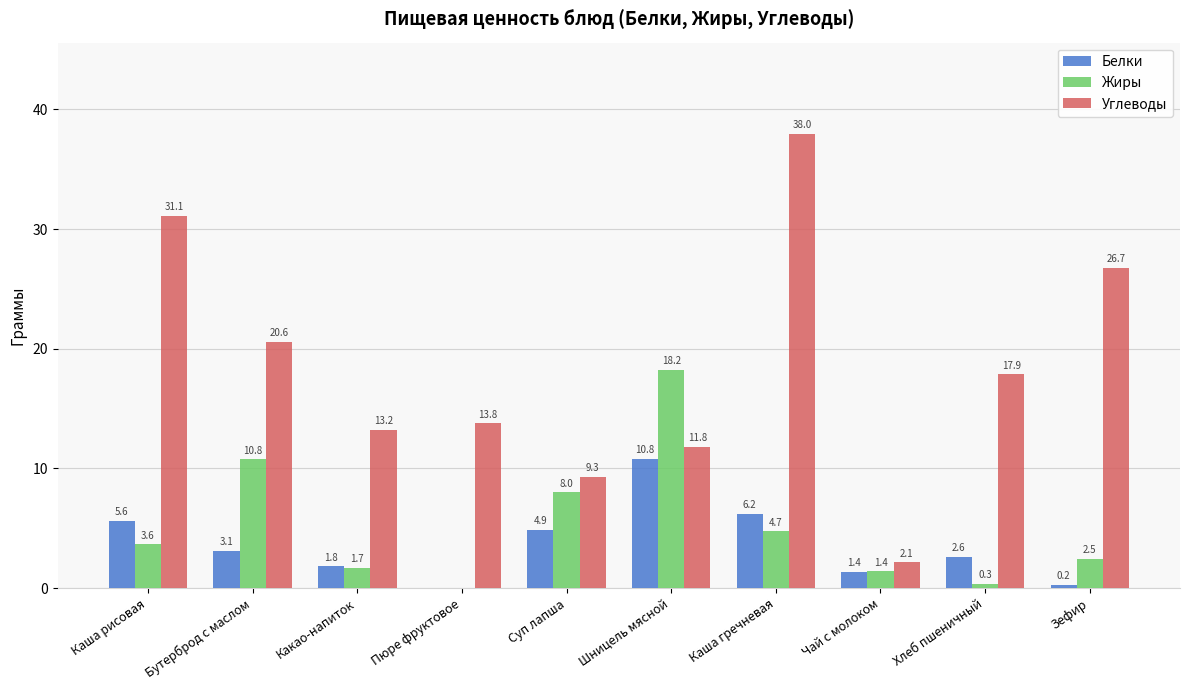

How many groups of bars are there?

10